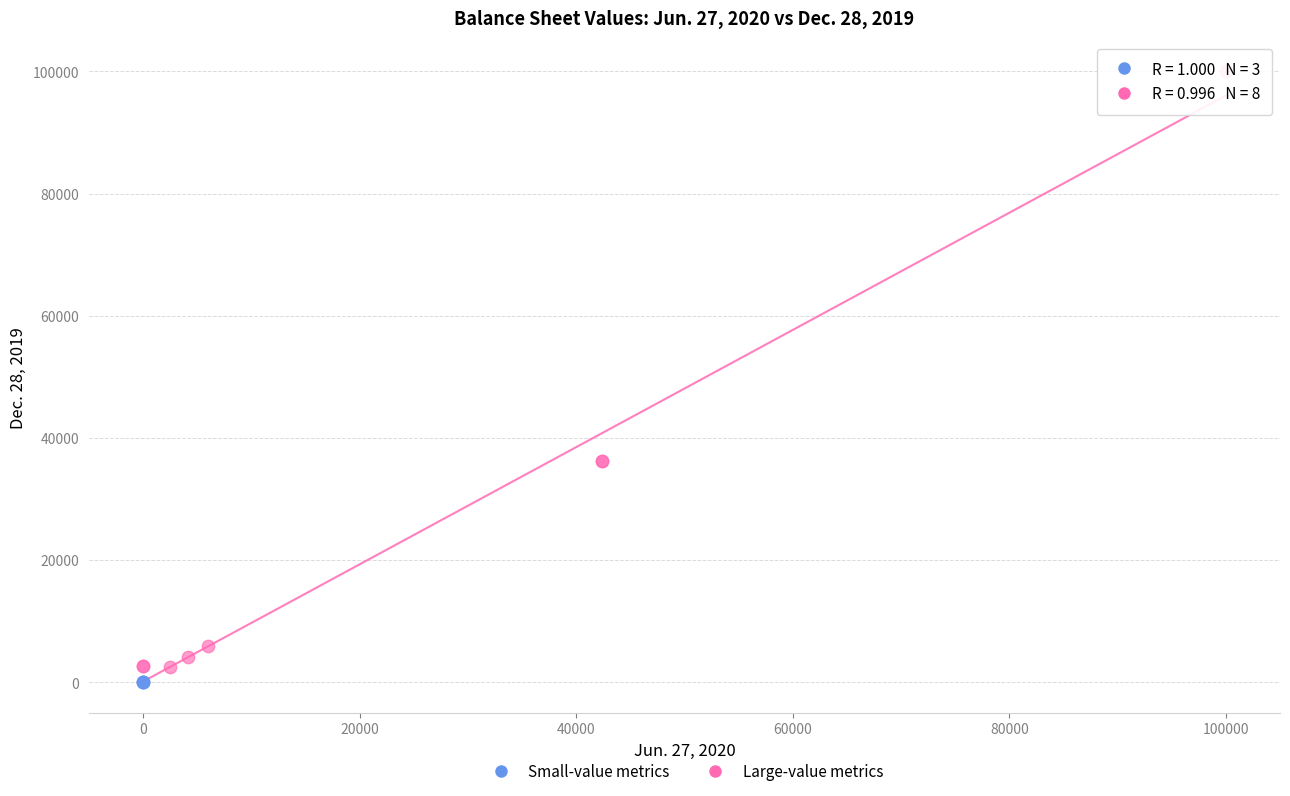

Which series has the largest Y range (max minus min)?

Large-value metrics